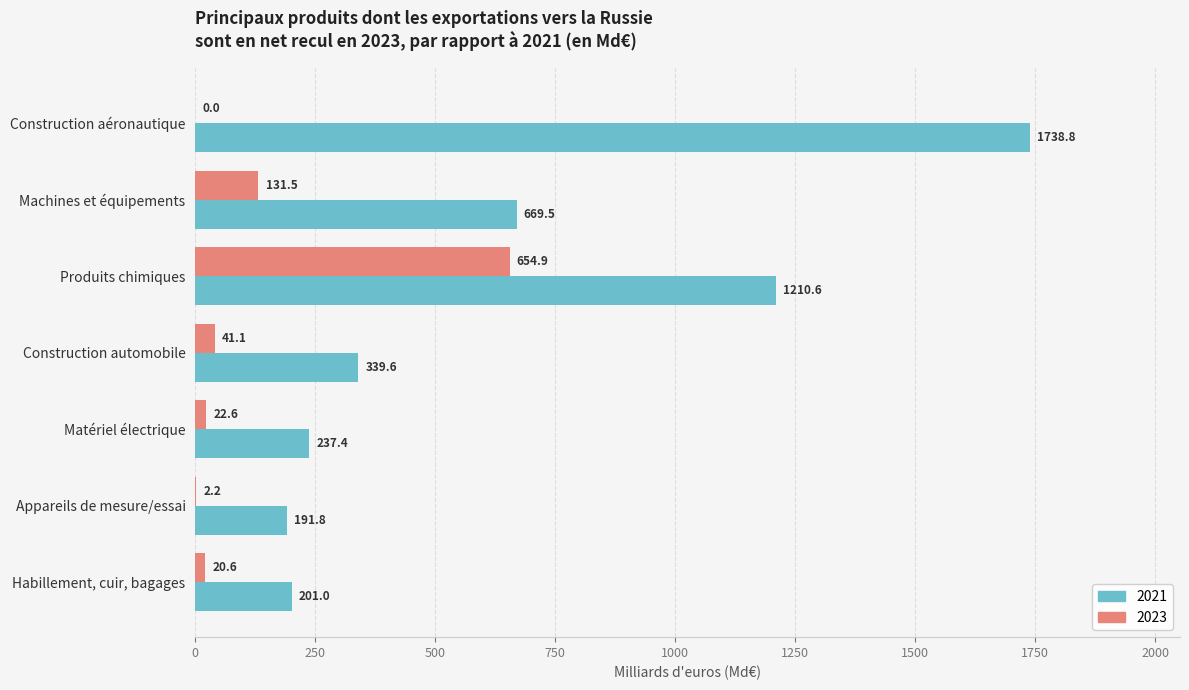

Where is 2023 nearest to the value 327?

Machines et équipements